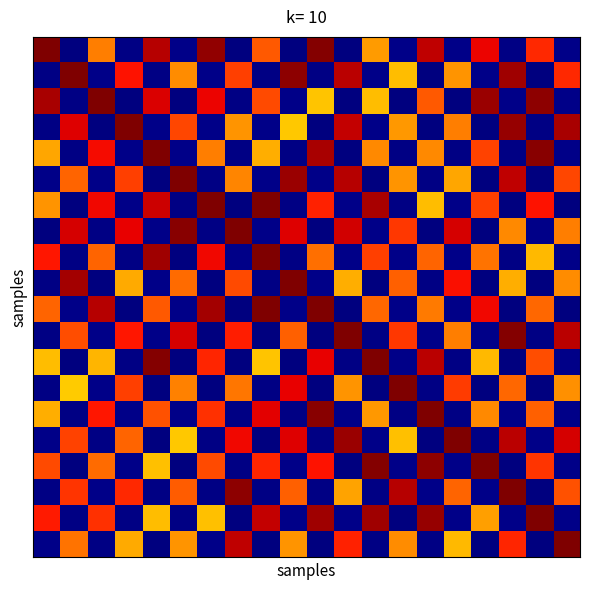

At how many categories does at least one series exceed 38?

20